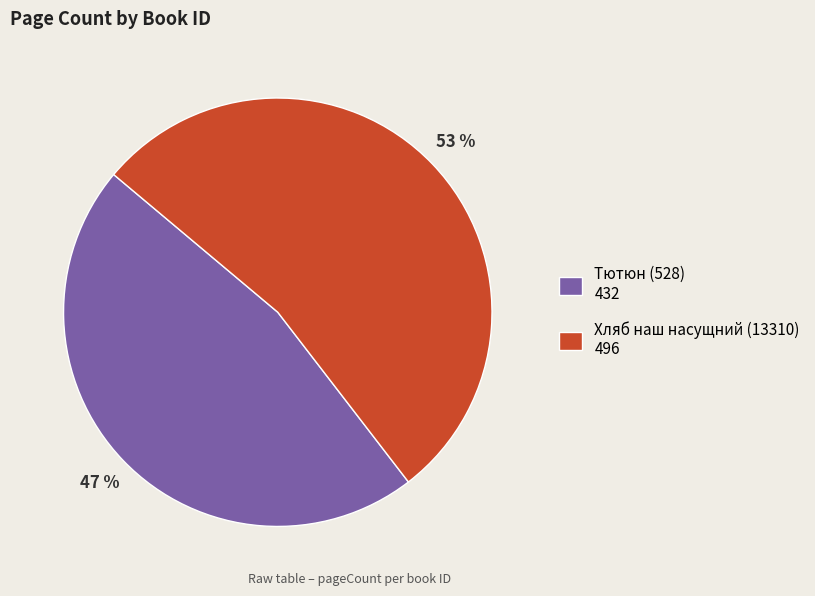

What percentage is the Хляб наш насущний (13310) slice, to the nearest percent?

53%